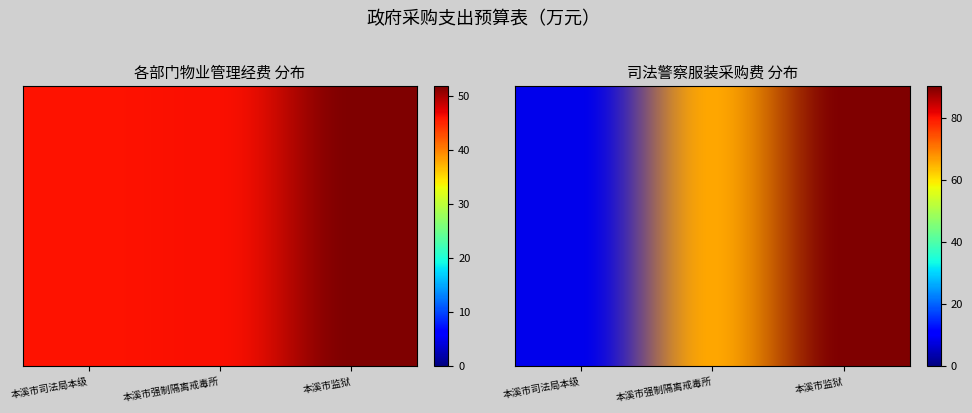

Reading left to right, what are all the values shown in this chart?

本溪市司法局本级: 各部门物业管理经费=46.0	司法警察服装采购费=8.8
本溪市强制隔离戒毒所: 各部门物业管理经费=46.2	司法警察服装采购费=66.2
本溪市监狱: 各部门物业管理经费=51.8	司法警察服装采购费=90.3